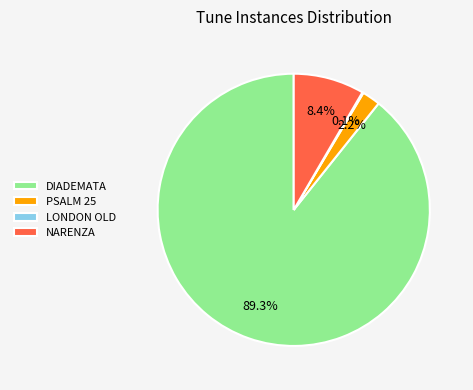

Combined, what portion of the pie is PSALM 25 and DIADEMATA?

91.5%